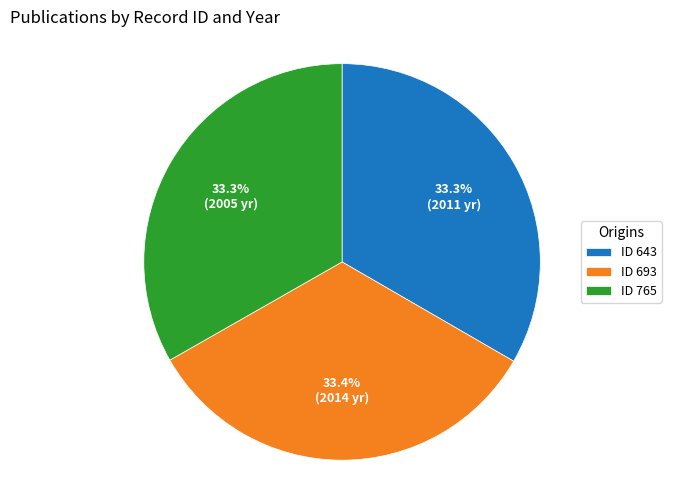

What is the total percentage of ID 643 and ID 765?

66.6%